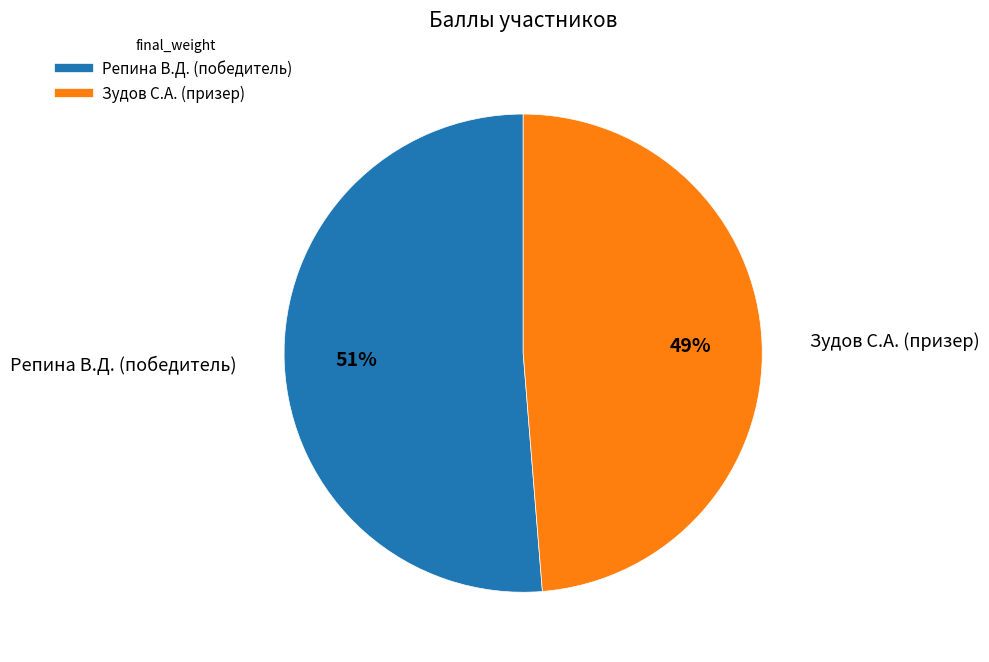

To the nearest percent, what is the combined percentage of Репина В.Д. (победитель) and Зудов С.А. (призер)?

100%